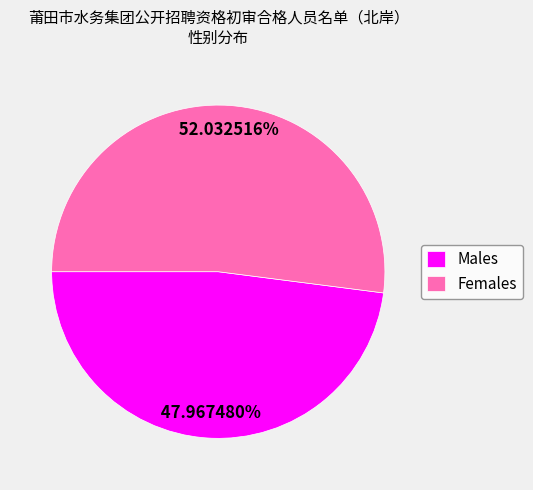

What is the ratio of the value at Males to the value at Females?

0.9